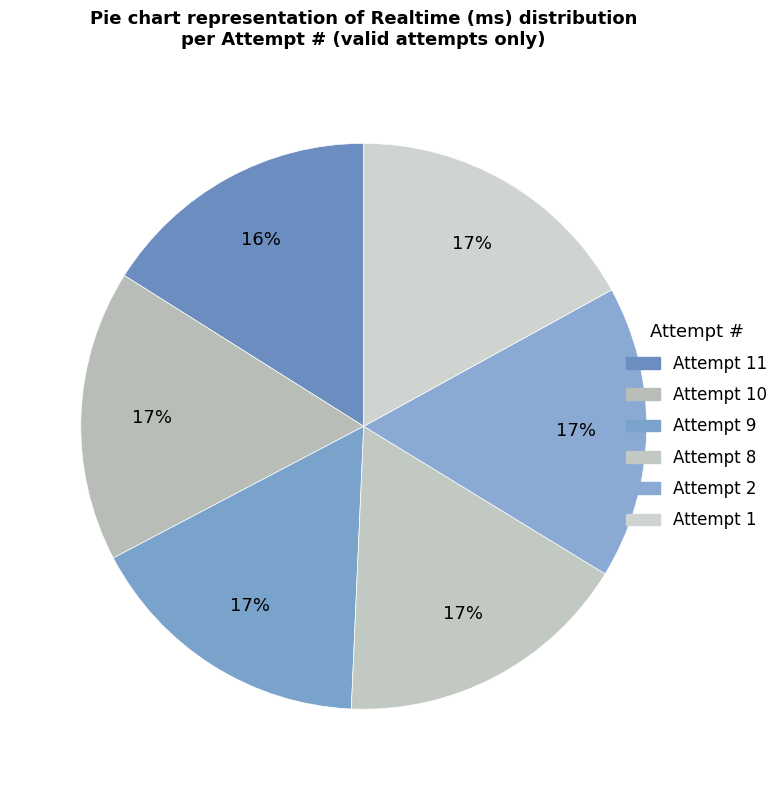

Count the number of slices in the pie.

6